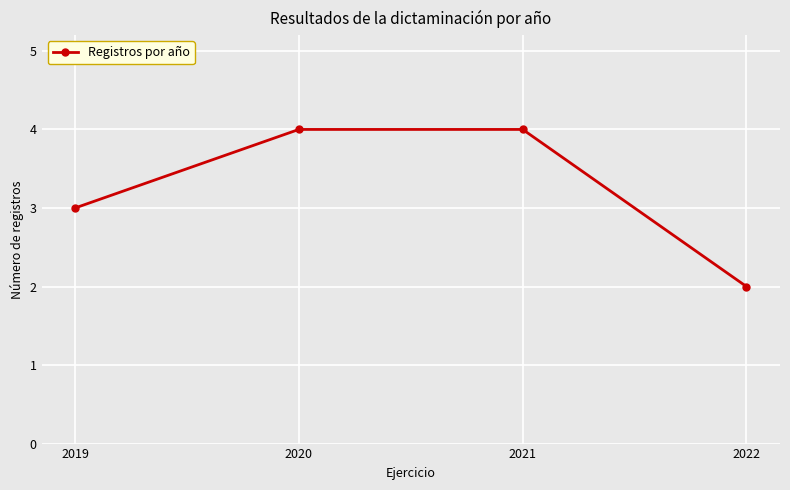

What is the change in value from 2021 to 2022?

-2